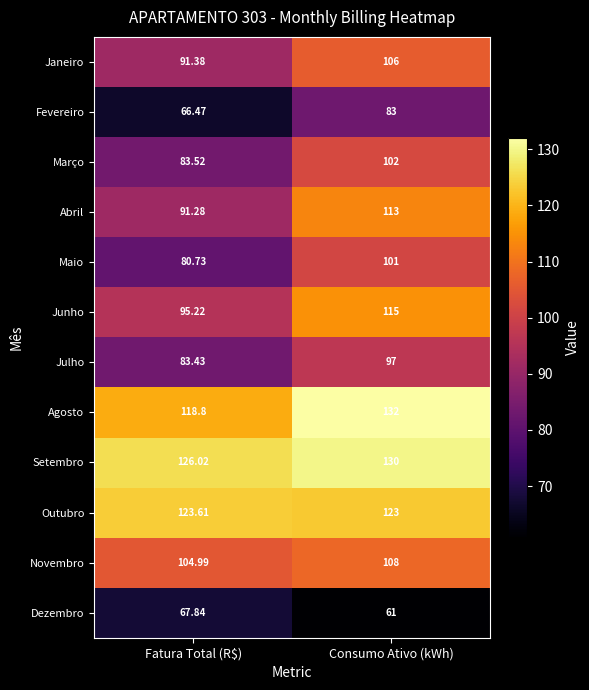

Is the value of Maio at Fatura Total (R$) greater than the value of Agosto at Consumo Ativo (kWh)?

No